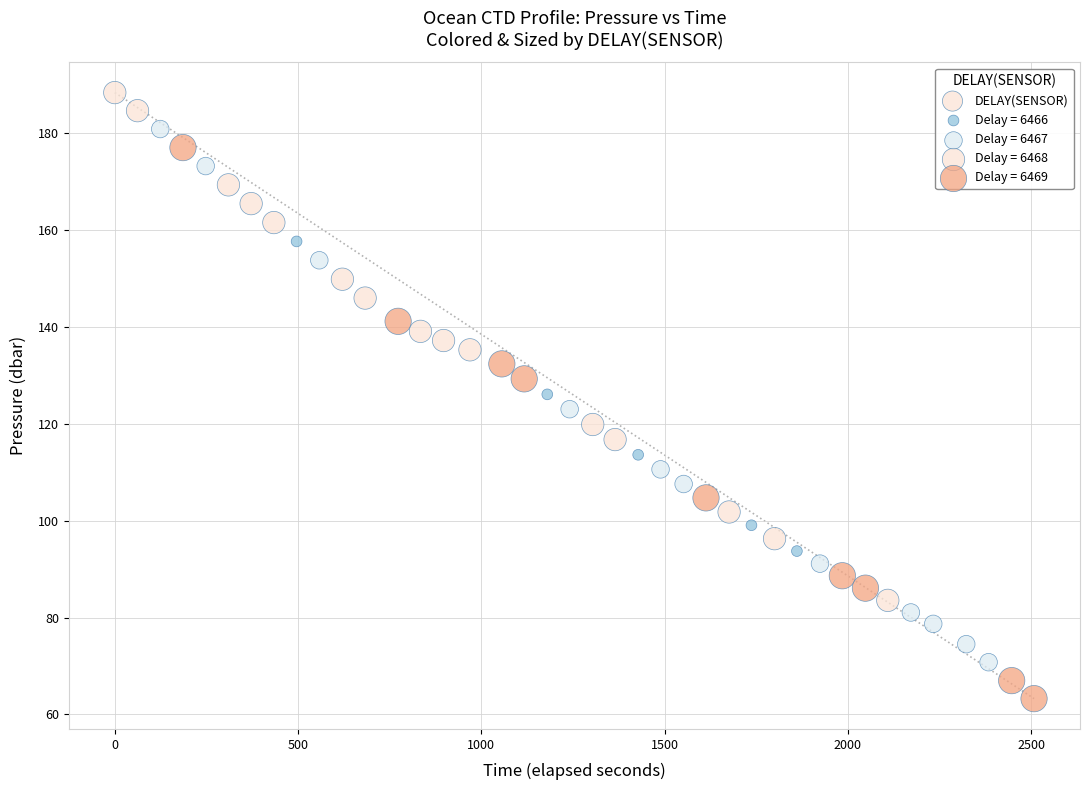

What is the range of Y values (max minus min)?

125.1